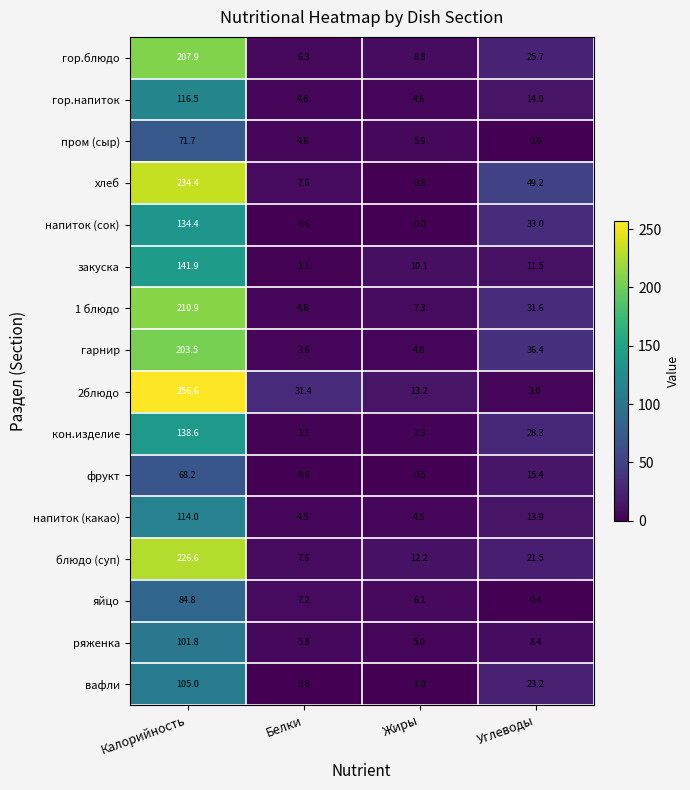

Which series has the largest range (max minus min)?

2блюдо